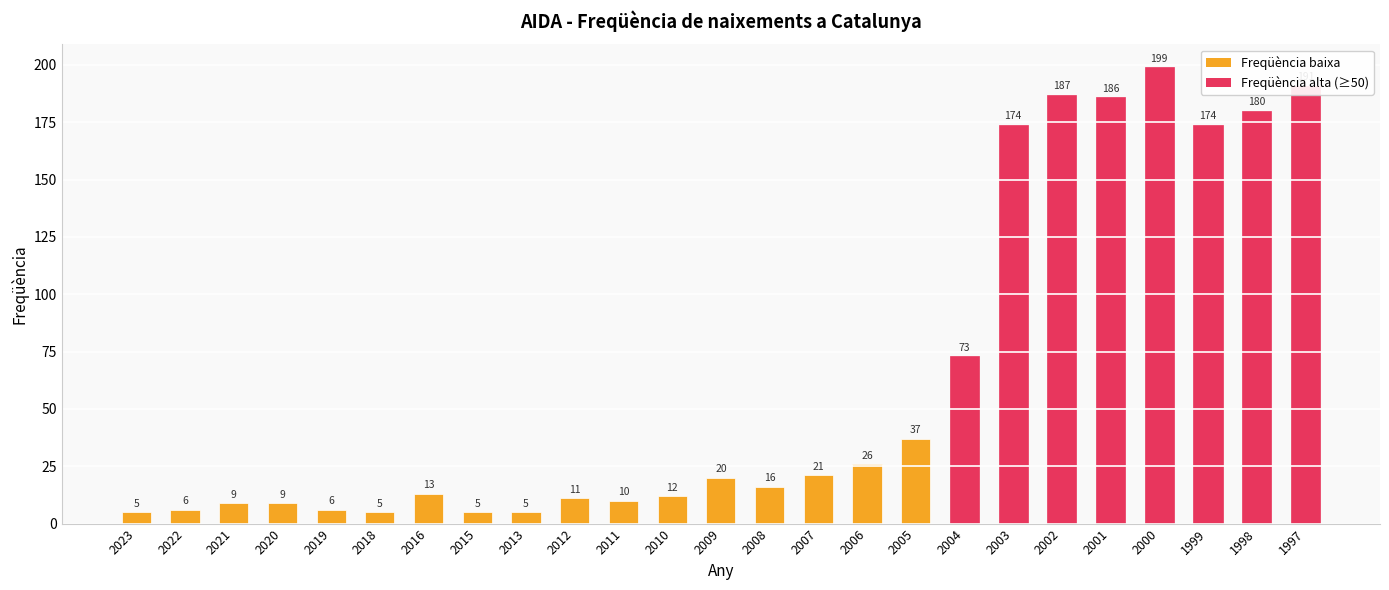

Reading right to left, transcribe all the data shown in this chart.

1997=191	1998=180	1999=174	2000=199	2001=186	2002=187	2003=174	2004=73	2005=37	2006=26	2007=21	2008=16	2009=20	2010=12	2011=10	2012=11	2013=5	2015=5	2016=13	2018=5	2019=6	2020=9	2021=9	2022=6	2023=5